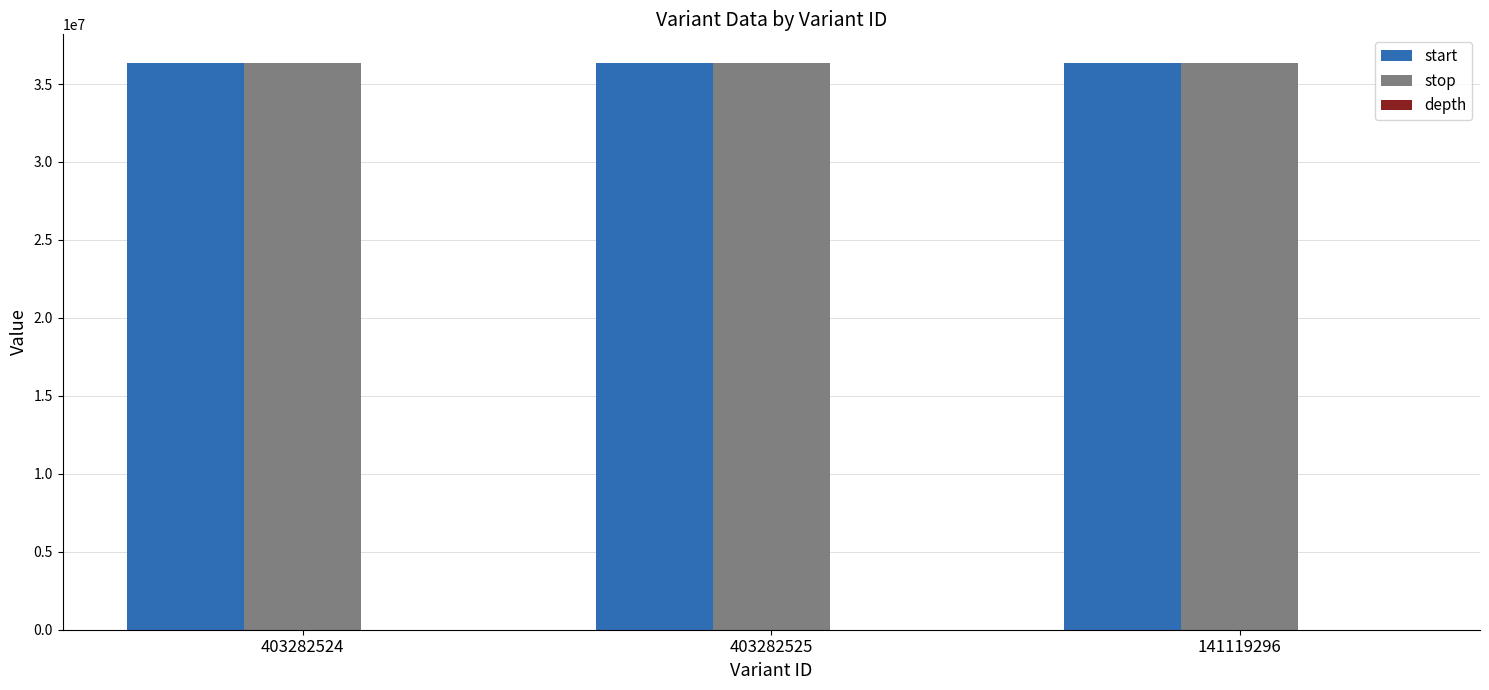

What is the sum of all start values?

109087783